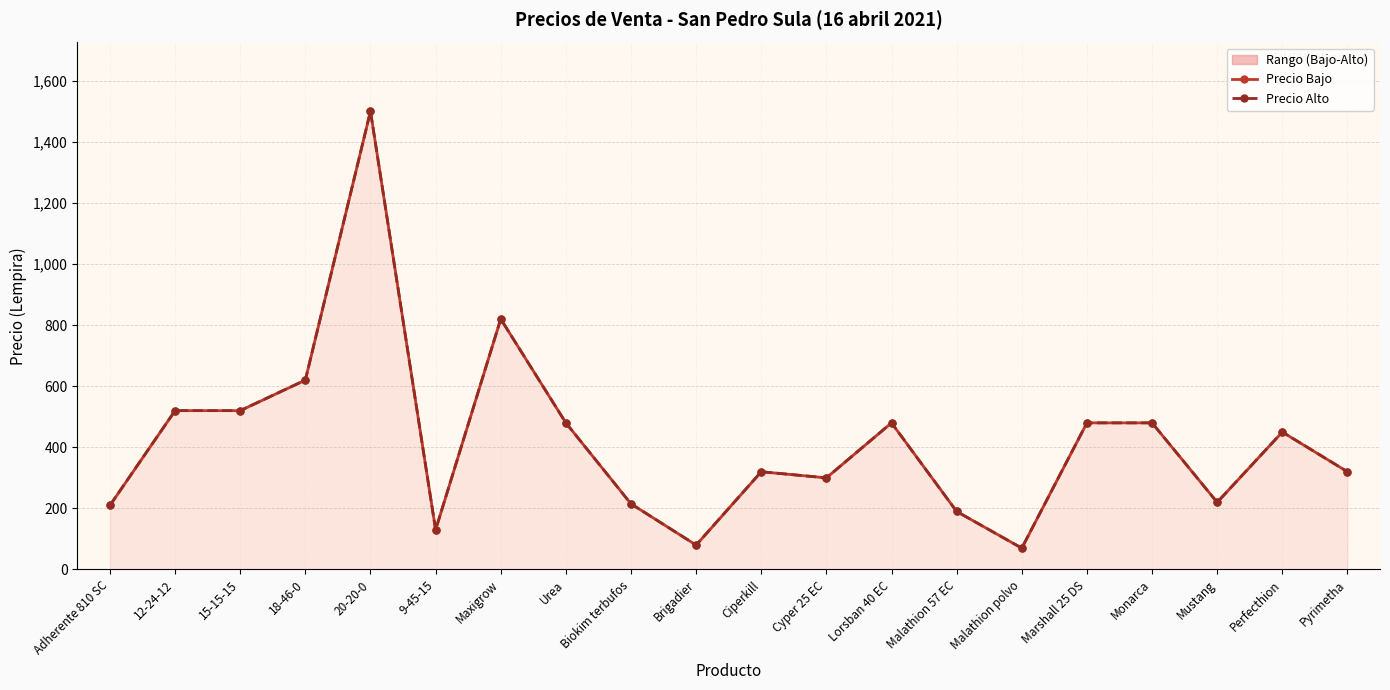

True or false: Precio Alto and Precio Bajo cross at least once.

False